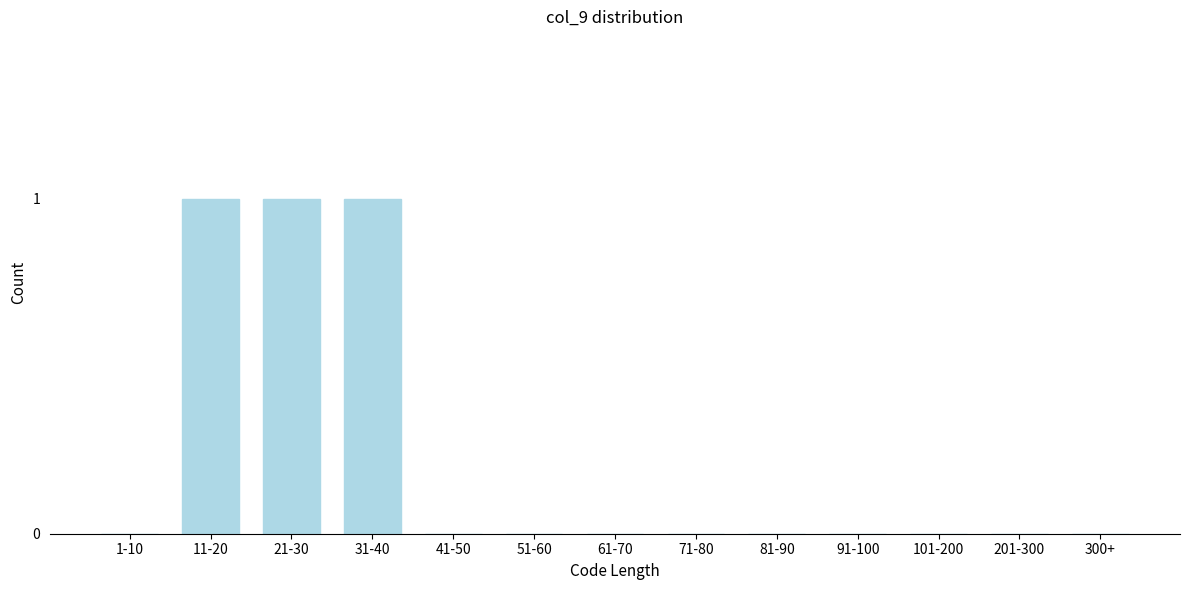

Reading left to right, extract all data points from this chart.

1-10=0	11-20=1	21-30=1	31-40=1	41-50=0	51-60=0	61-70=0	71-80=0	81-90=0	91-100=0	101-200=0	201-300=0	300+=0